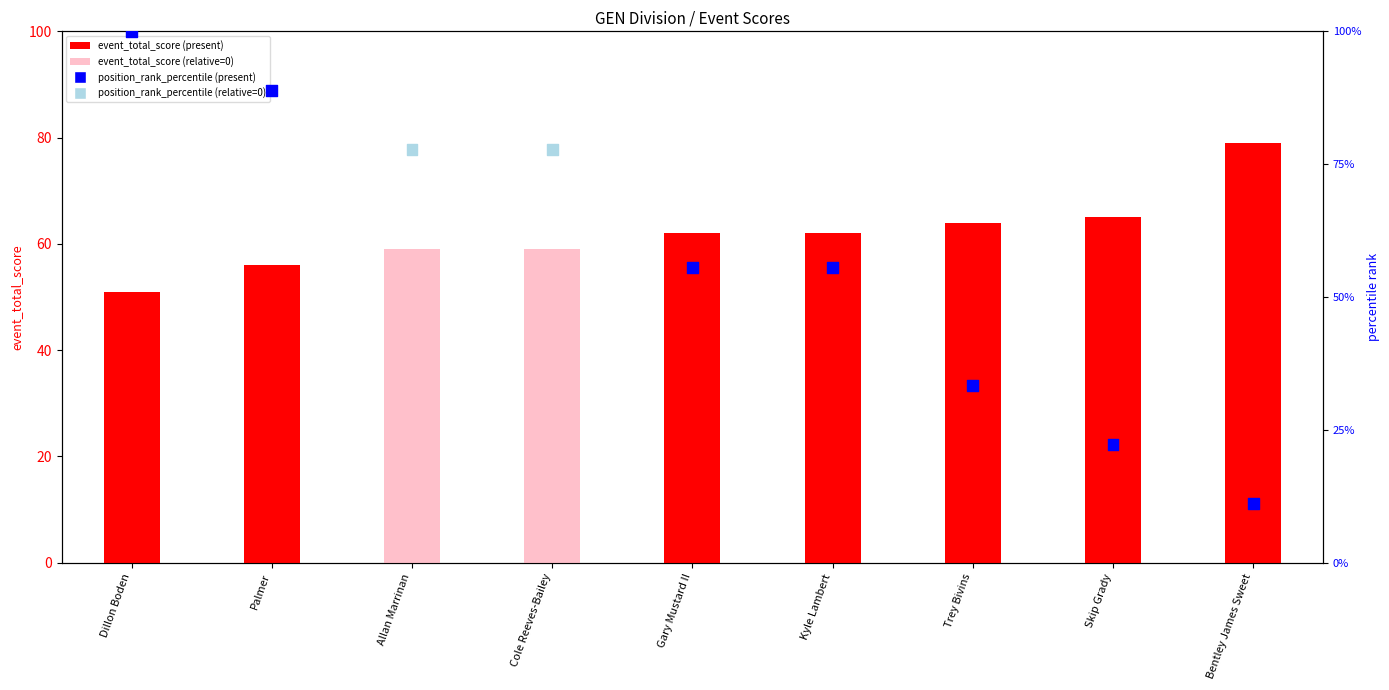

Which series contains the lowest Y value?

position_rank_percentile